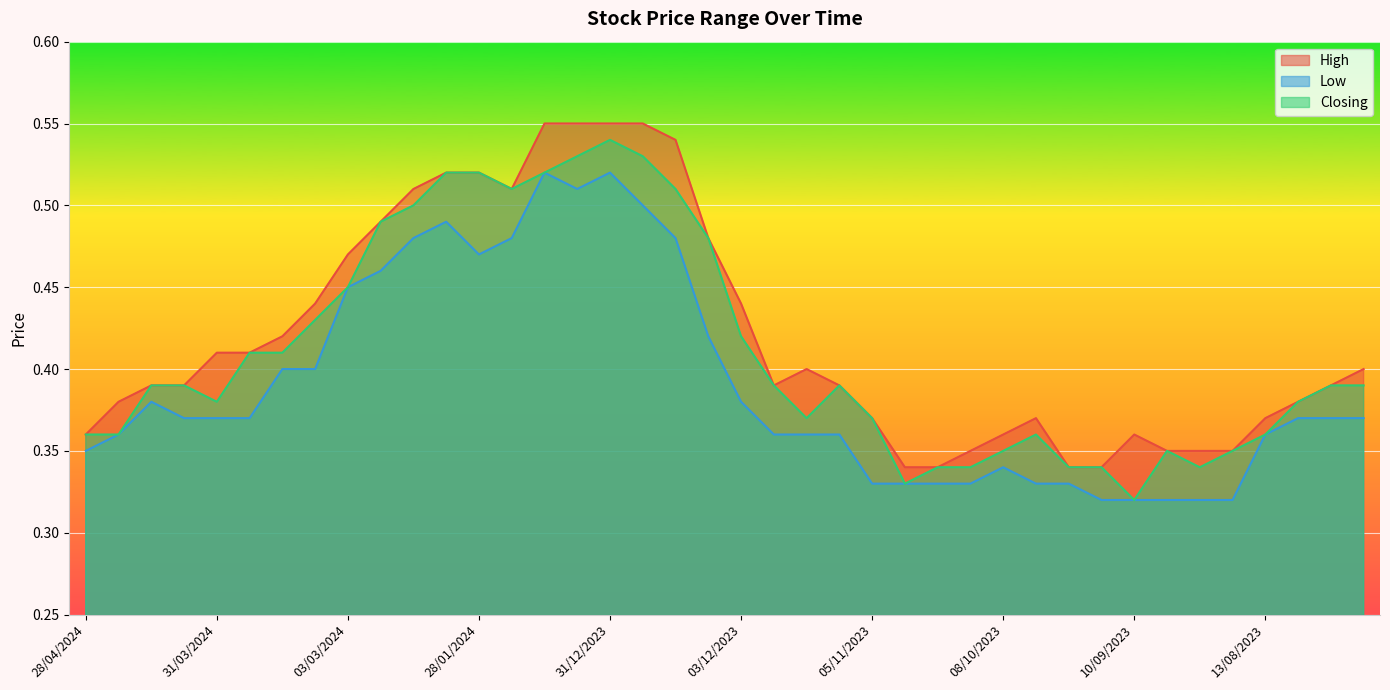

What is the highest value of the Low series?

0.5